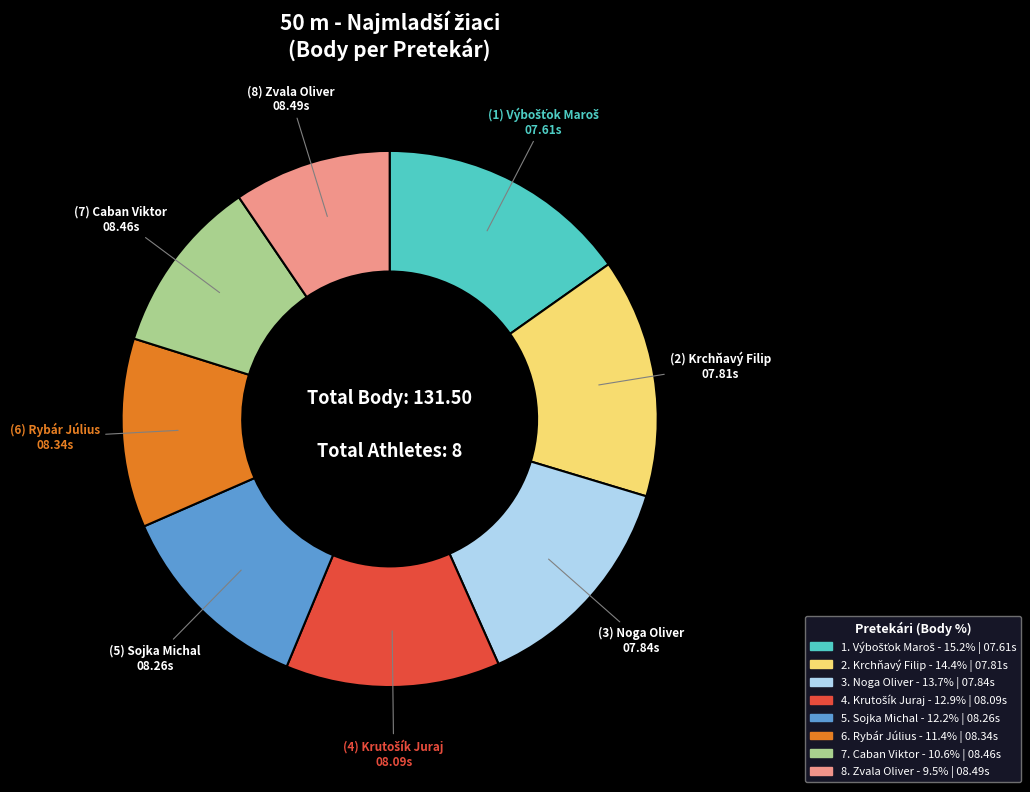

How many segments does this pie chart have?

8